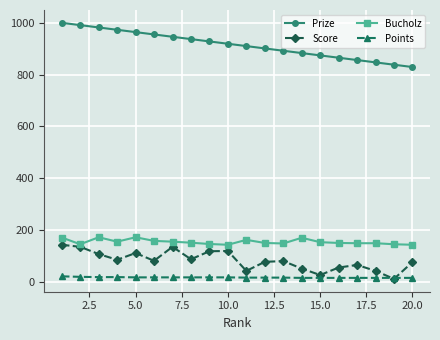

Which series has the widest spread of values?

Prize